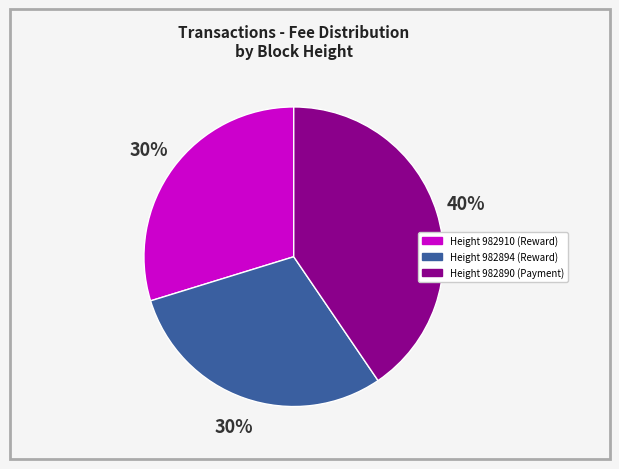

How many segments does this pie chart have?

3